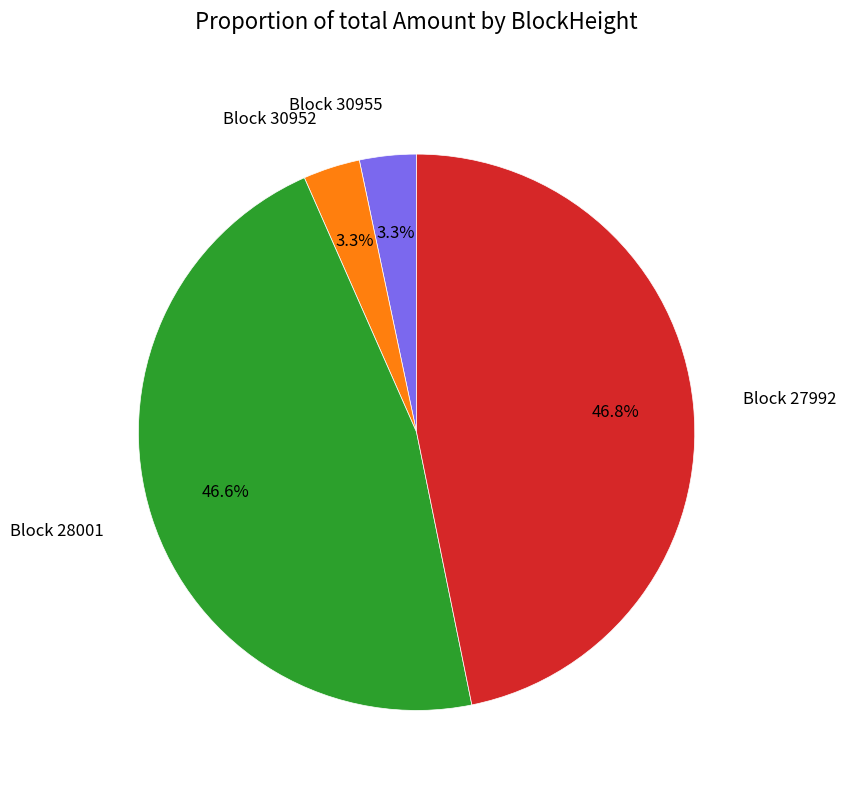

What percentage is NOT represented by Block 30952?

96.7%